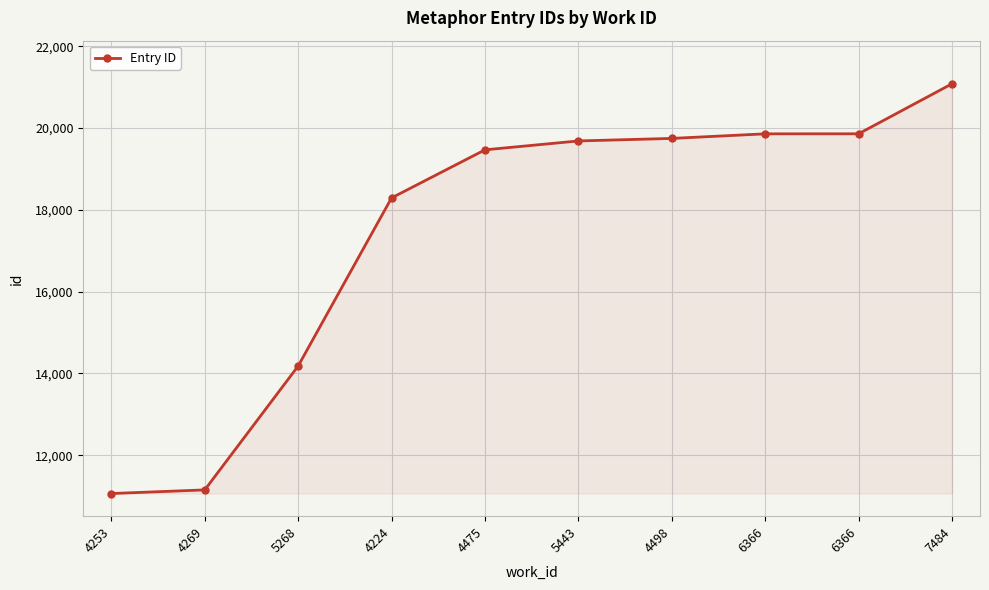

Is this an area chart (filled region under the line)?

Yes